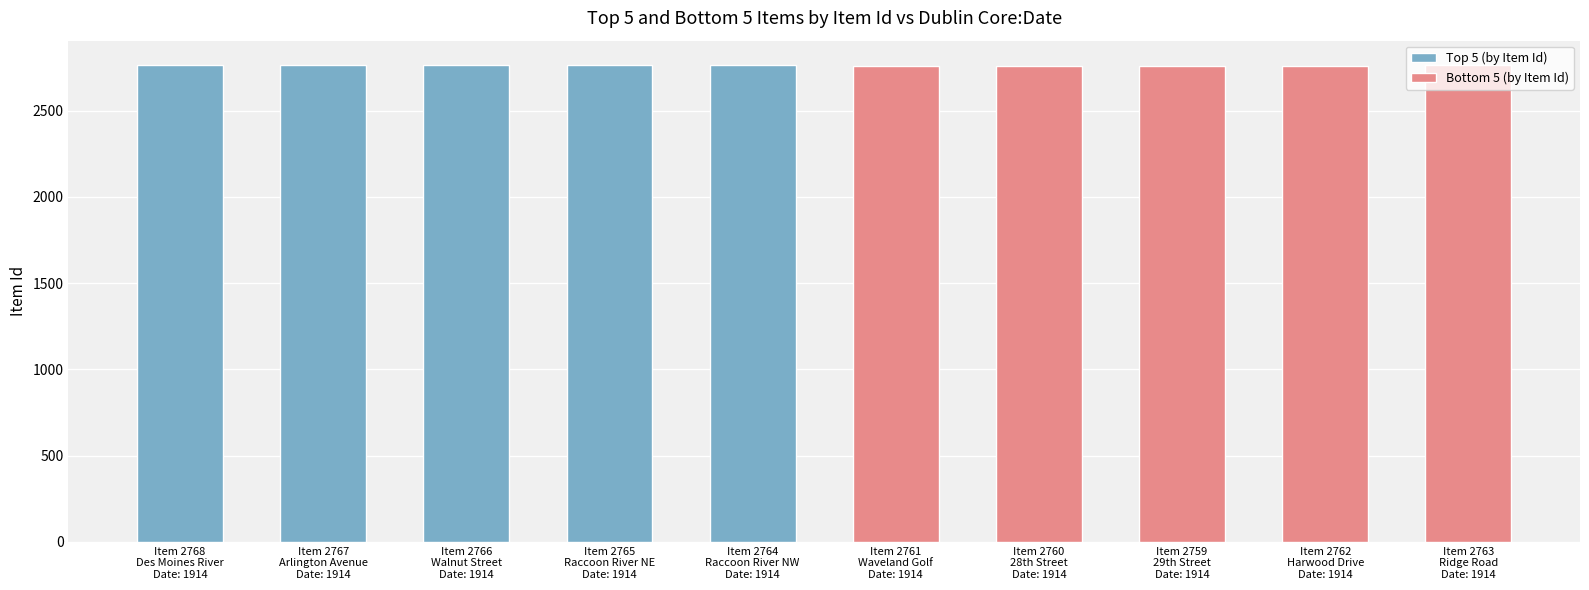

Reading left to right, list all the values displayed in this chart.

Top 5 (by Item Id): 2768	2767	2766	2765	2764
Bottom 5 (by Item Id): 2761	2760	2759	2762	2763